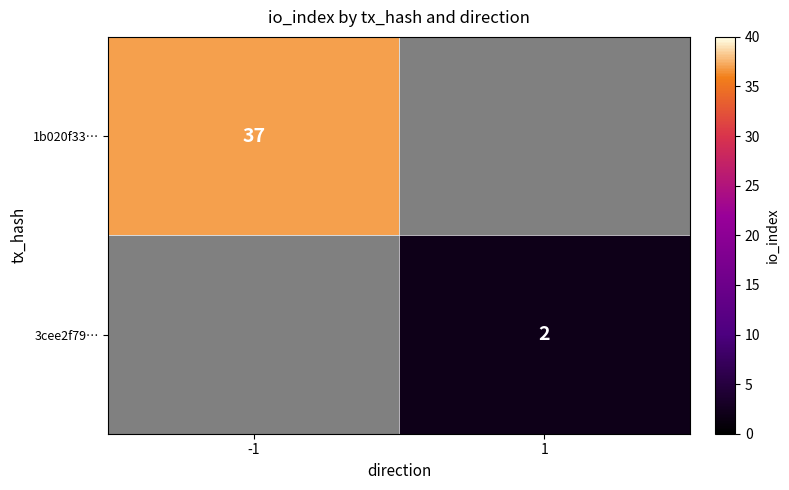

Is the value of 1b020f33… at -1 greater than the value of 3cee2f79… at 1?

Yes